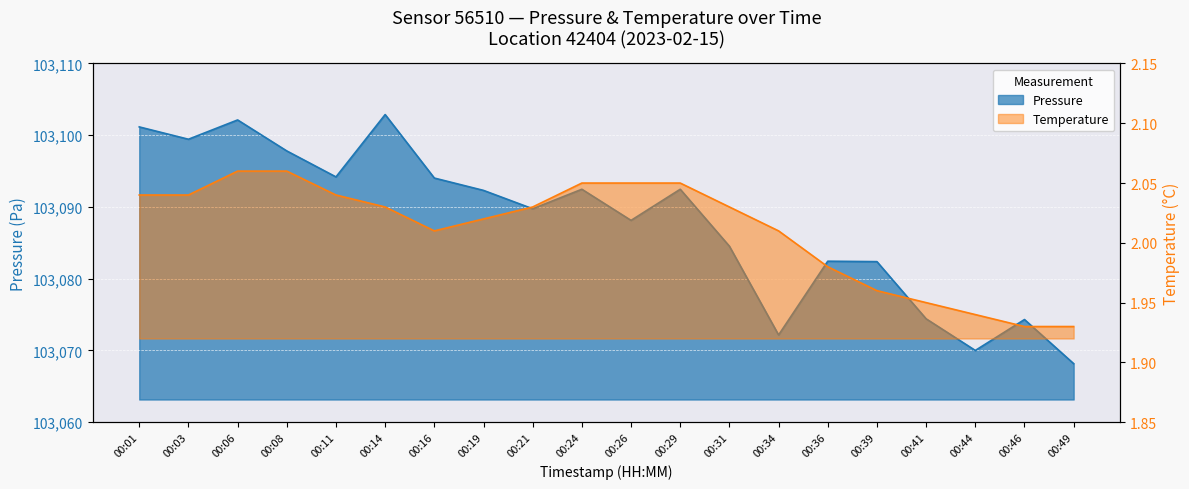

Which label corresponds to the largest value in the chart?

00:14